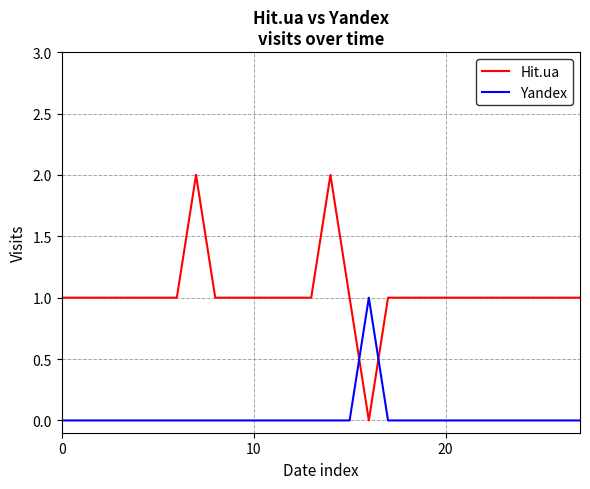

What are all the series names shown in the legend?

Hit.ua, Yandex